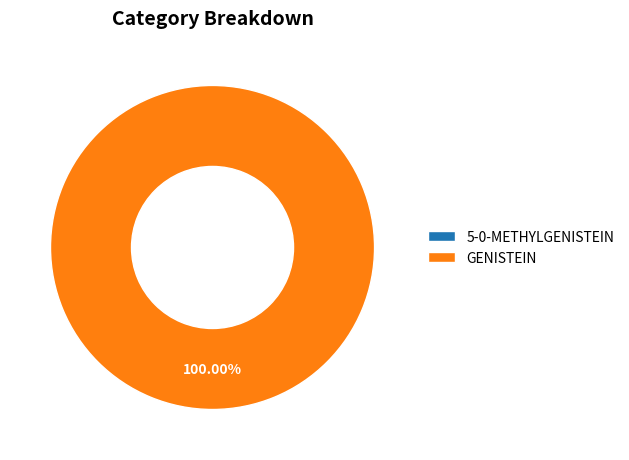

True or false: 5-0-METHYLGENISTEIN accounts for 0% of the total.

True